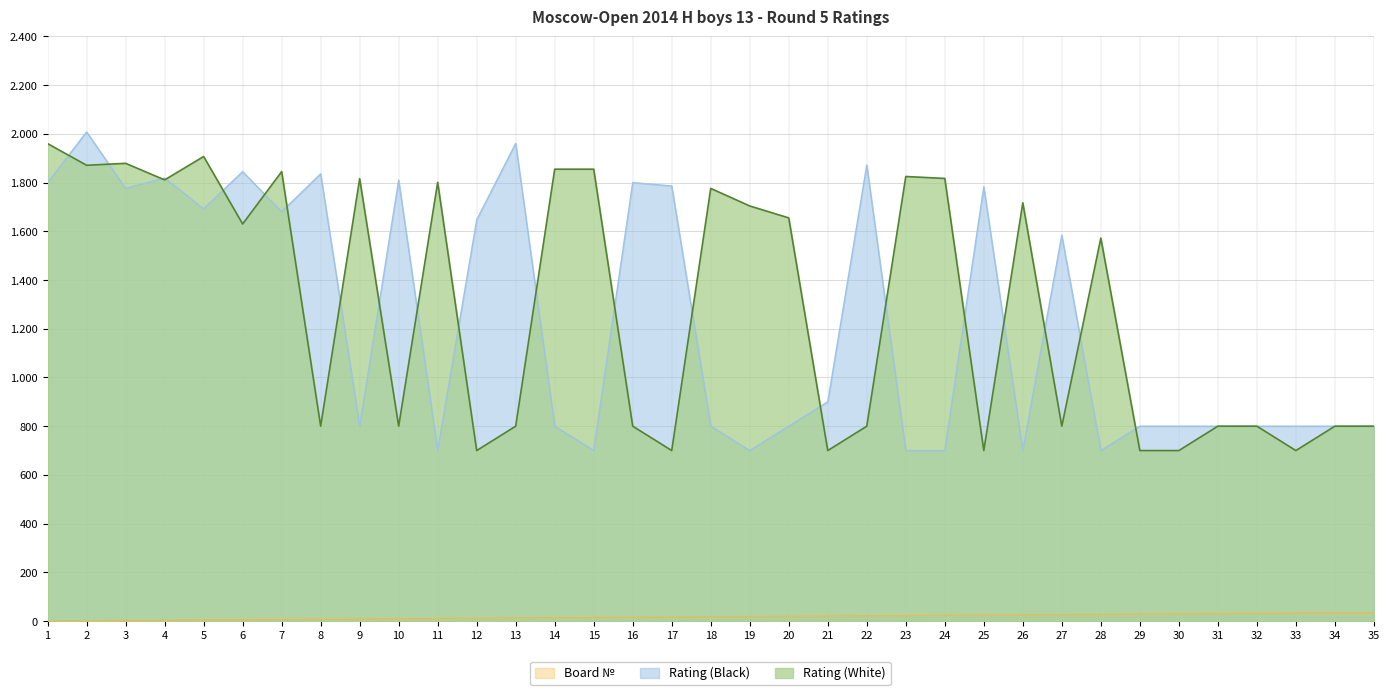

What is the spread (max minus min) of values at 25?

1758